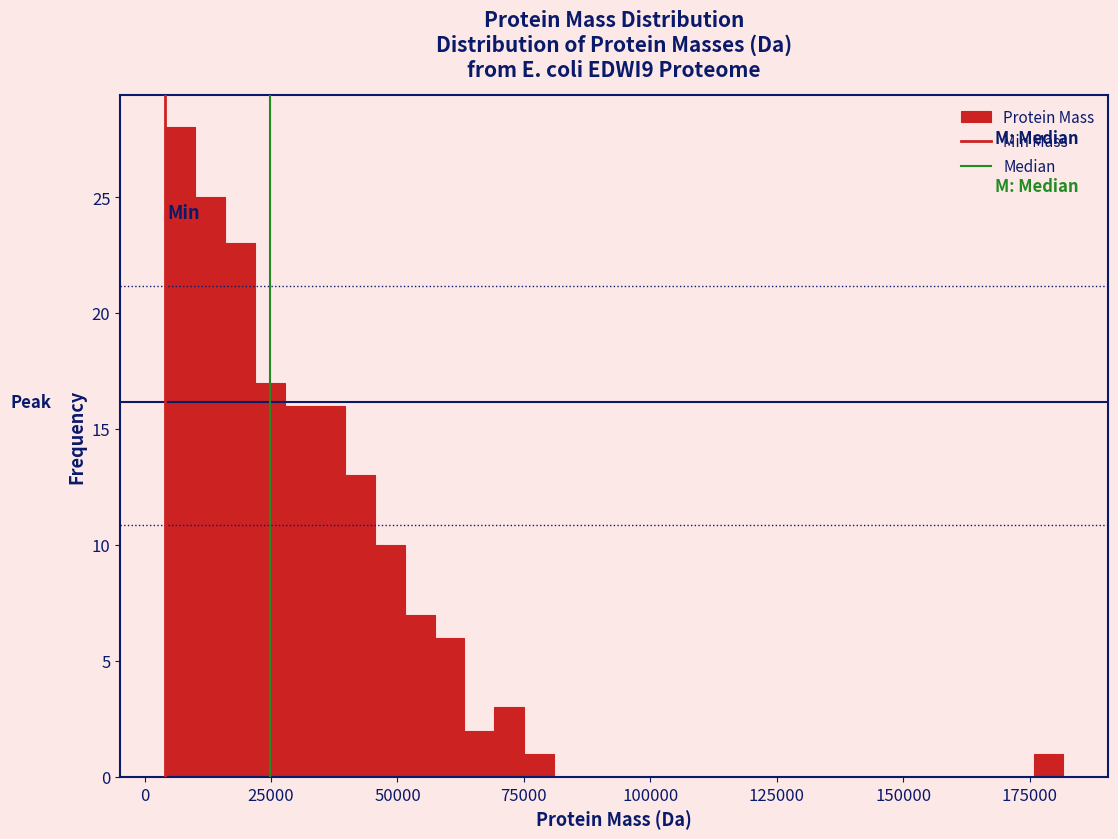

Read against the x-axis, roughly where is the centre of the tallest bar?

5000